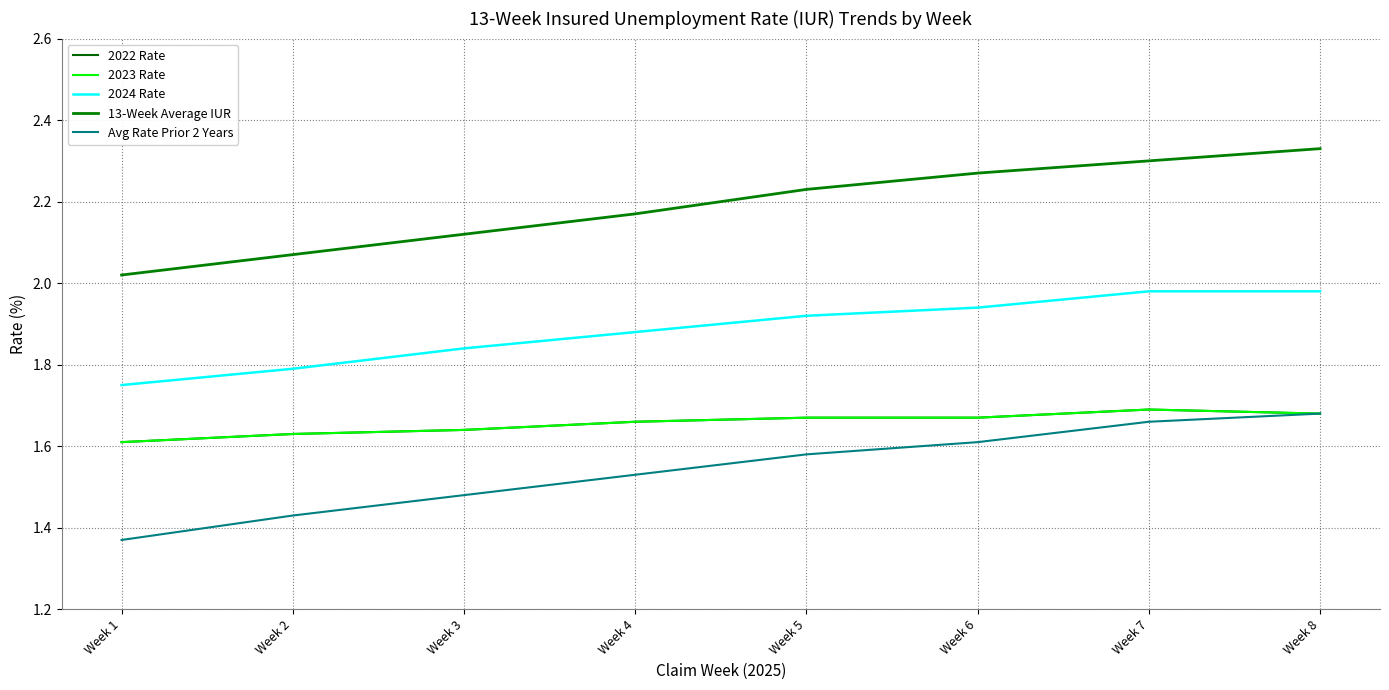

Does the chart display data point markers on the line(s)?

No